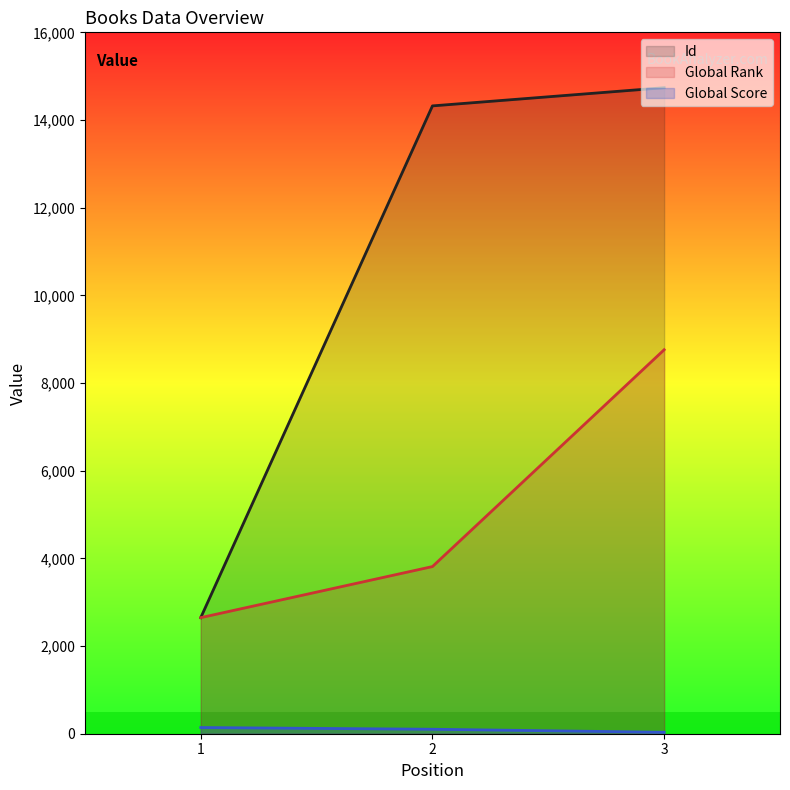

What are all the series names shown in the legend?

Id, Global Rank, Global Score